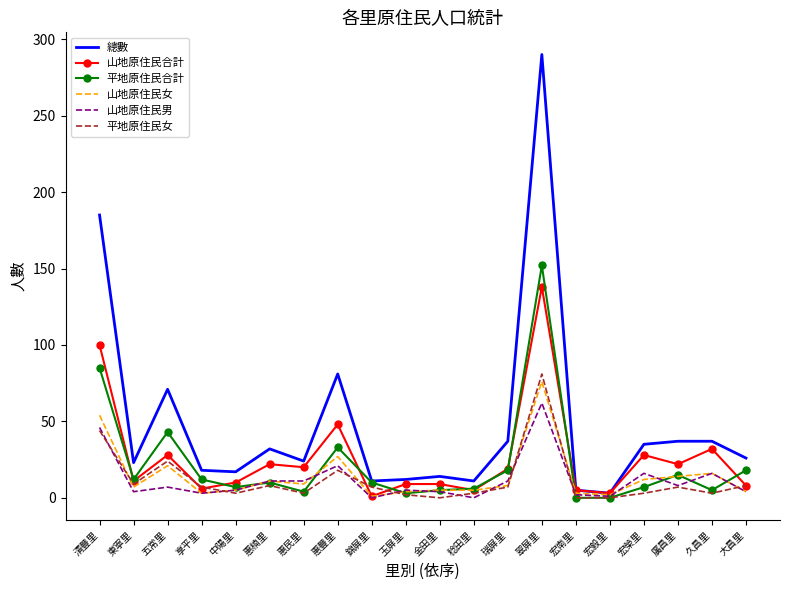

Where is the first local maximum for 山地原住民合計?

五常里